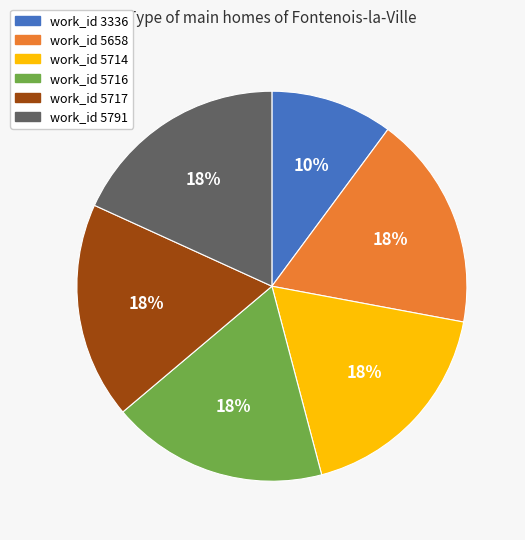

Is there any slice that represents more than half of the pie?

No